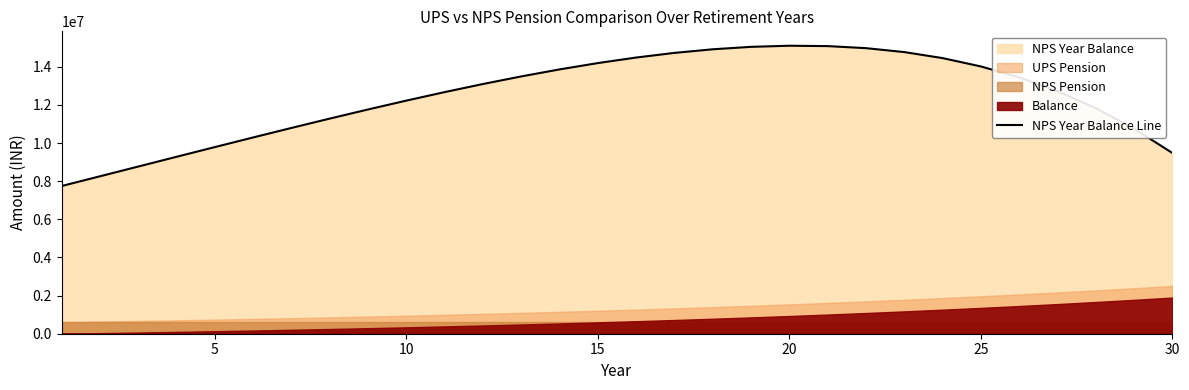

What is the lowest value of the NPS Year Balance Line series?

7747541.1